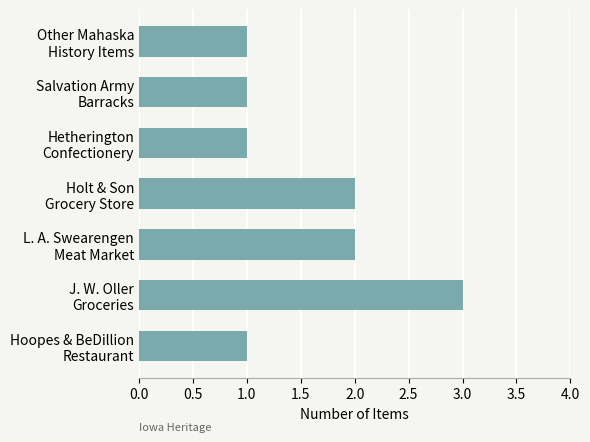

How many bars are there in total?

7